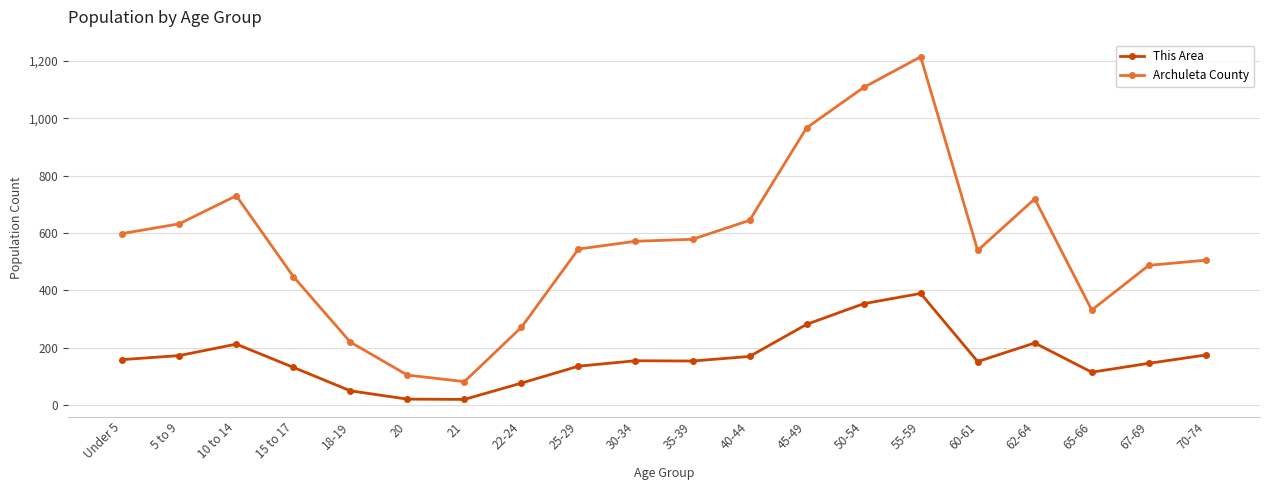

True or false: Archuleta County and This Area cross at least once.

False